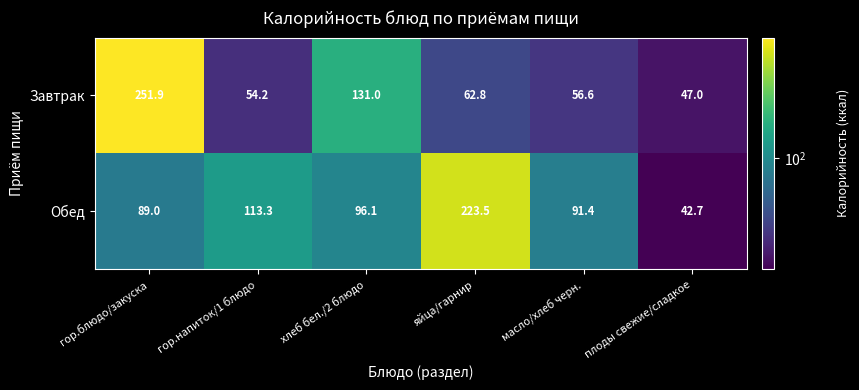

At which category is the sum across all series the highest?

гор.блюдо/закуска